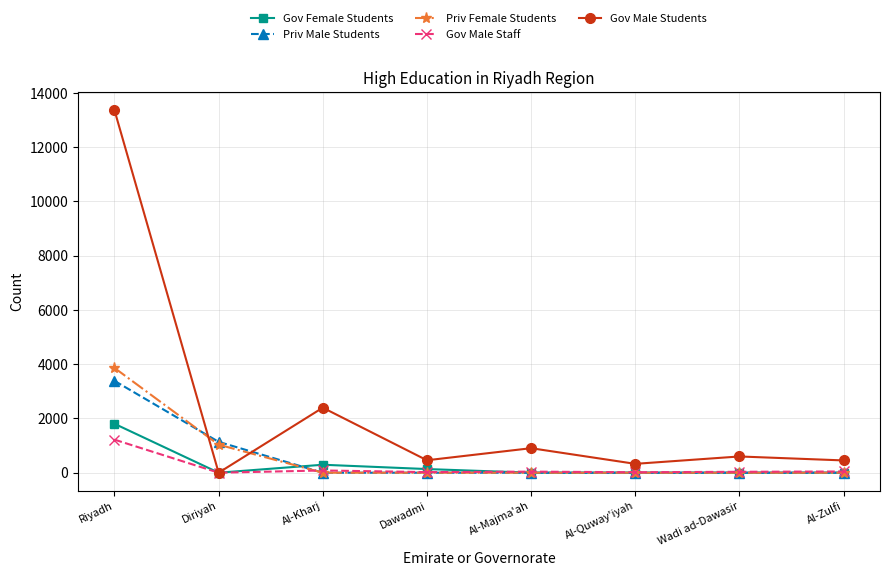

How many lines are shown in the chart?

5